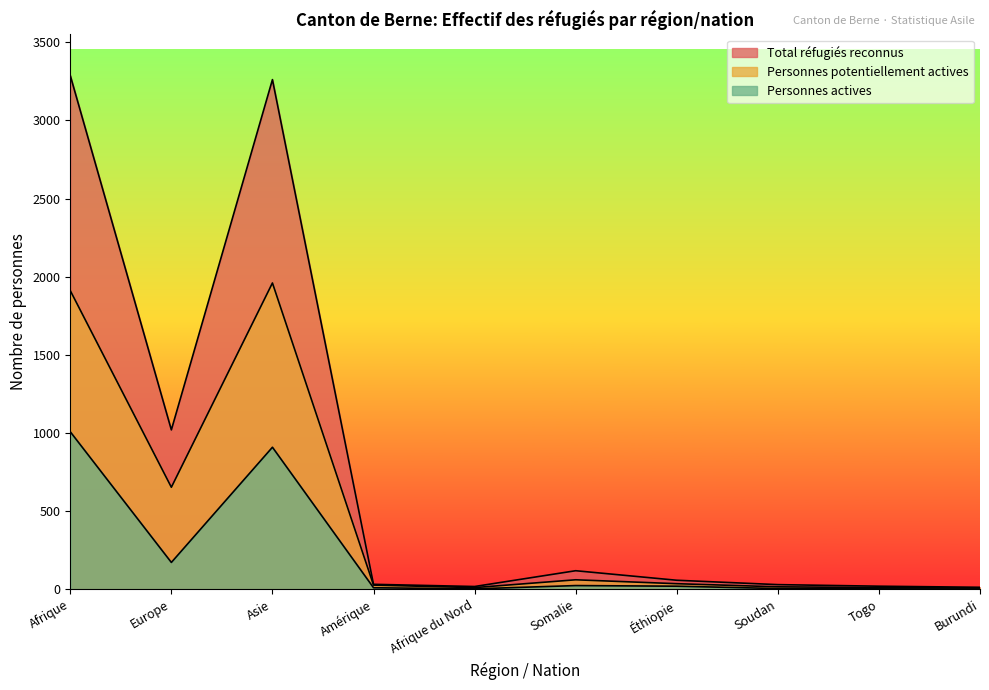

How many data points in Total réfugiés reconnus are above 58?

4